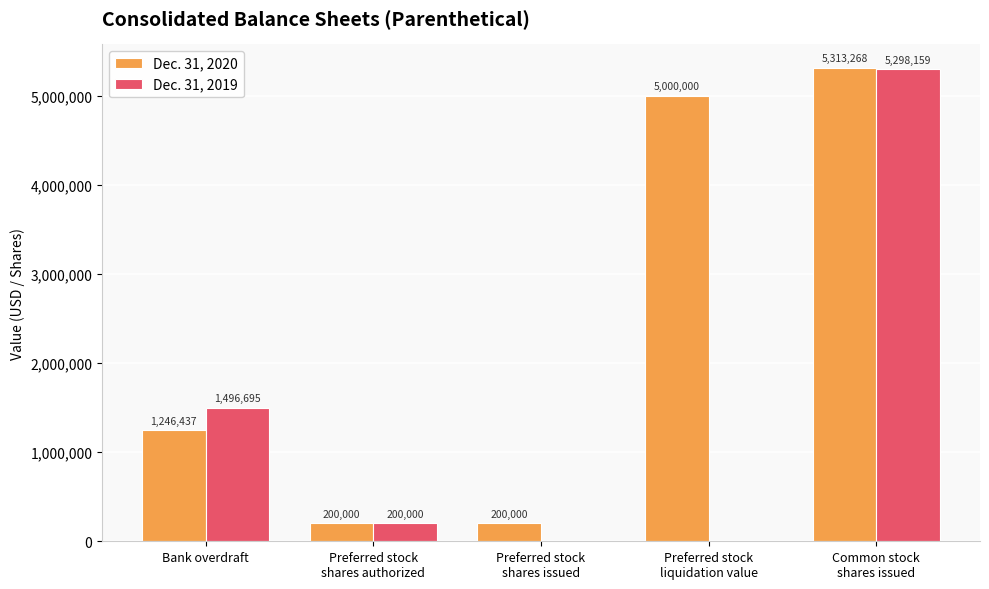

Which series has the largest range (max minus min)?

Dec. 31, 2019